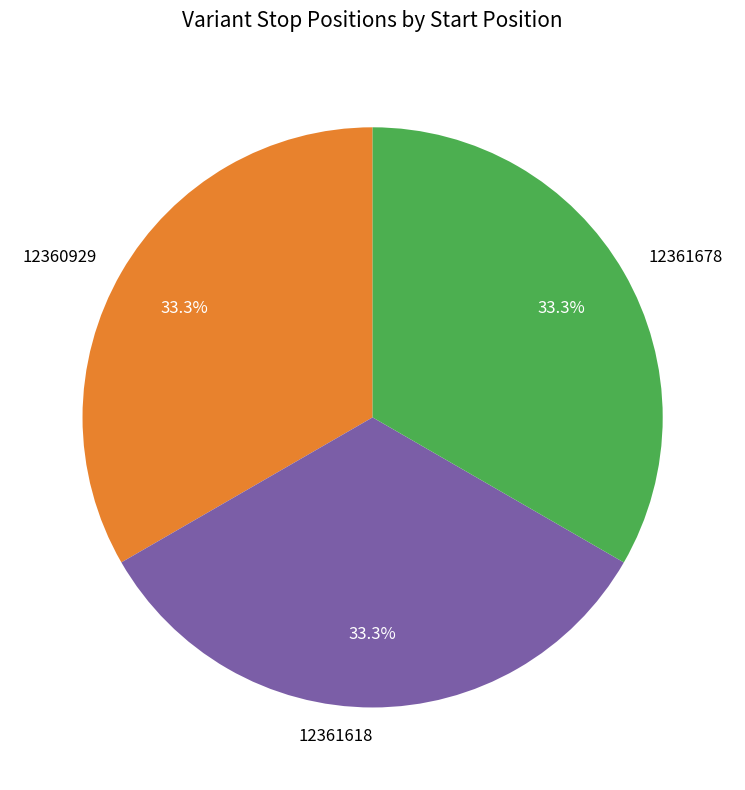

To the nearest percent, what is the combined percentage of 12360929 and 12361618?

67%